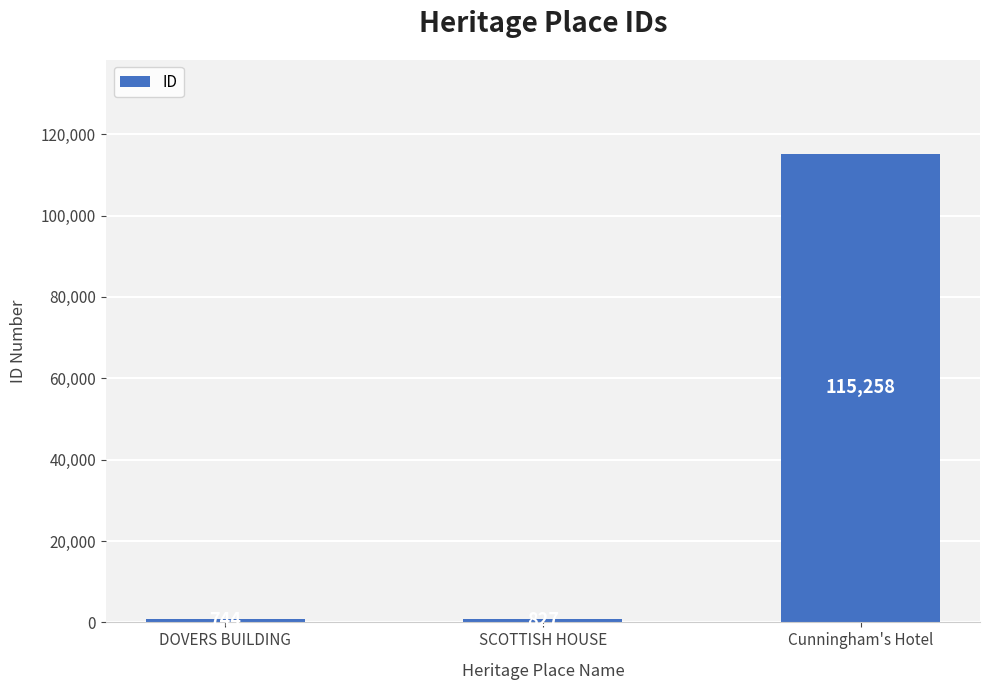

What is the greatest value displayed?

115258